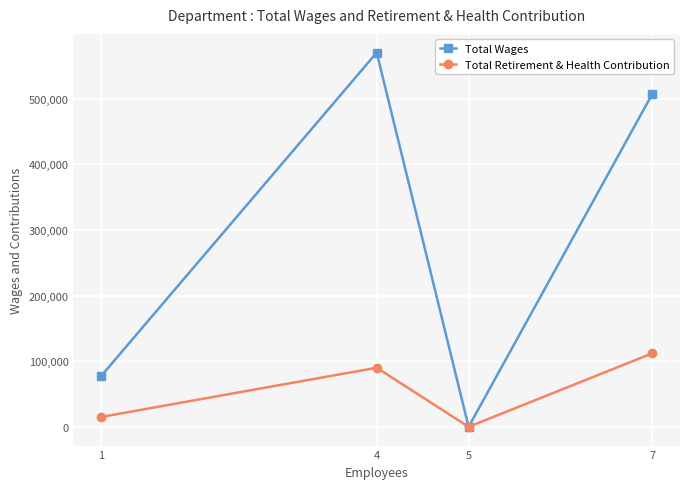

Which series has the widest spread of values?

Total Wages